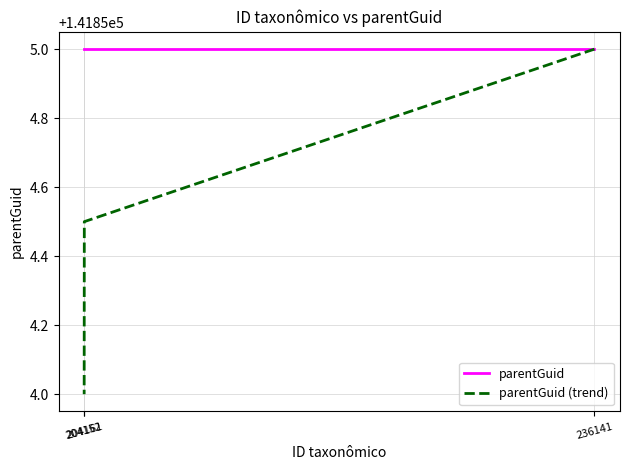

Which series has the largest range (max minus min)?

parentGuid (trend)